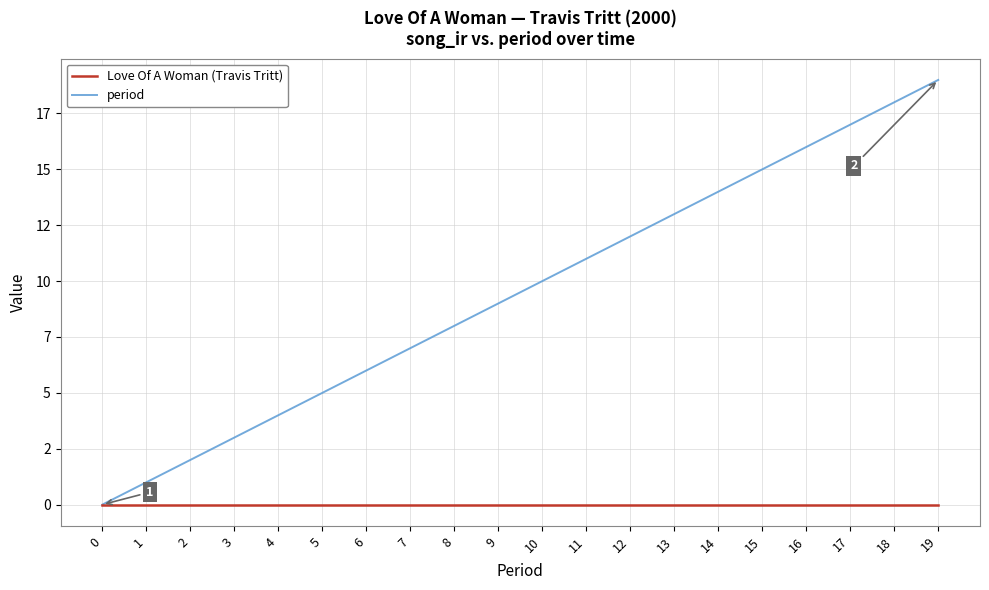

Does the chart have visible grid lines?

Yes